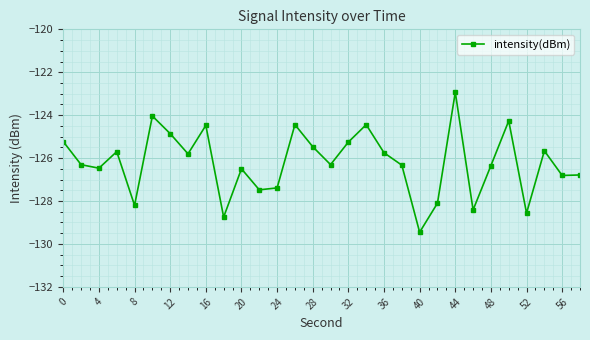

What is the greatest value displayed?

-122.9